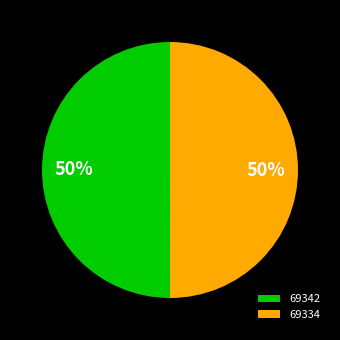

True or false: 69334 accounts for 65% of the total.

False